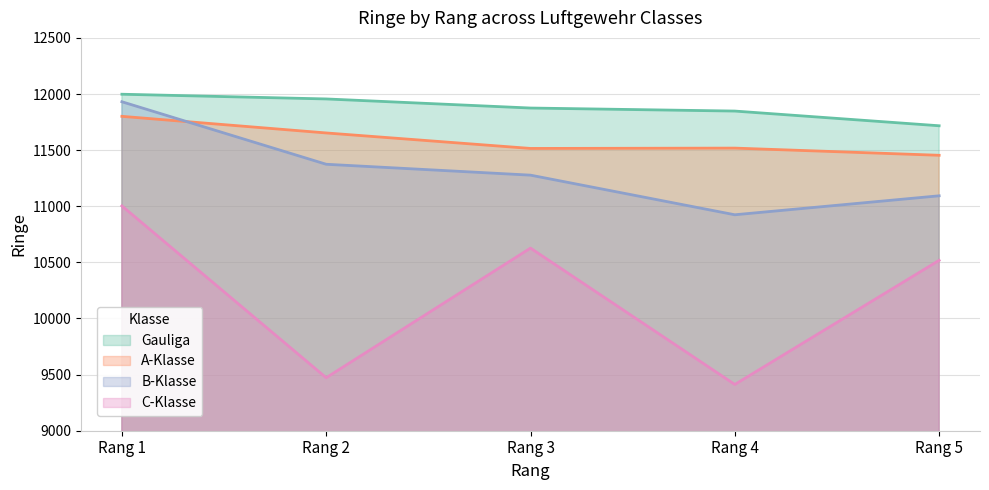

Rank the series by their average value, from highest to lowest.

Gauliga, A-Klasse, B-Klasse, C-Klasse